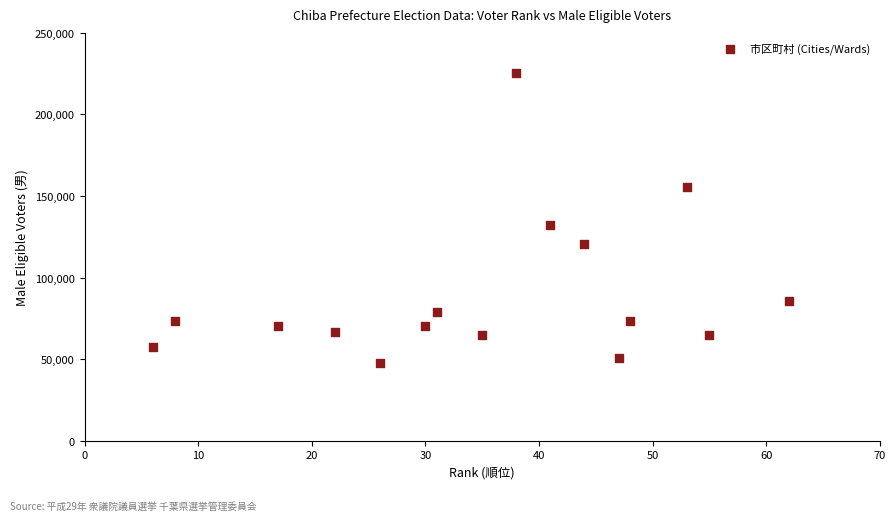

What is the range of Y values (max minus min)?

177984